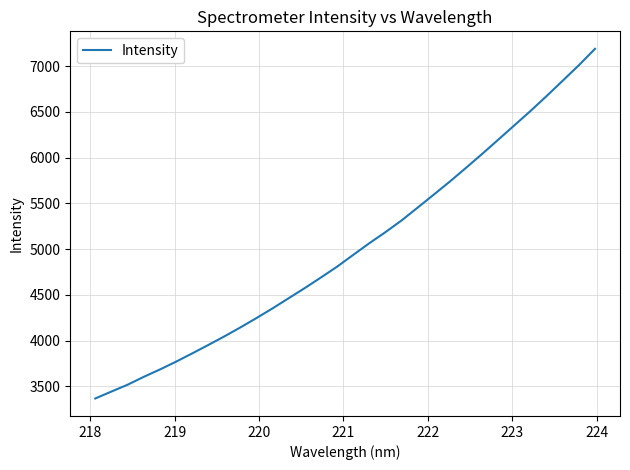

What is the maximum value shown in the chart?

7189.3